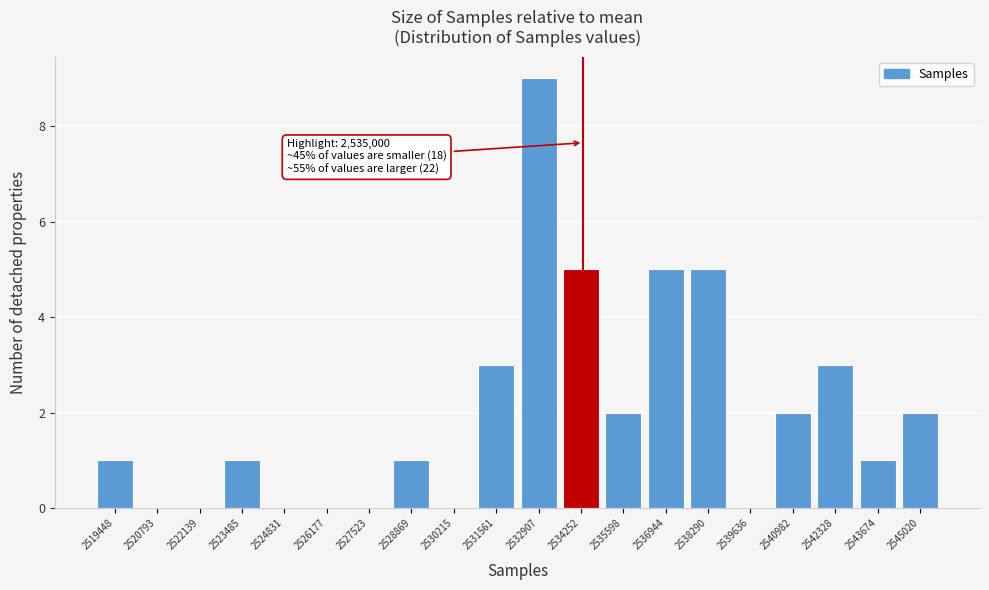

Reading right to left, what are all the values shown in this chart?

2545020=2	2543674=1	2542328=3	2540982=2	2539636=0	2538290=5	2536944=5	2535598=2	2534252=5	2532907=9	2531561=3	2530215=0	2528869=1	2527523=0	2526177=0	2524831=0	2523485=1	2522139=0	2520793=0	2519448=1